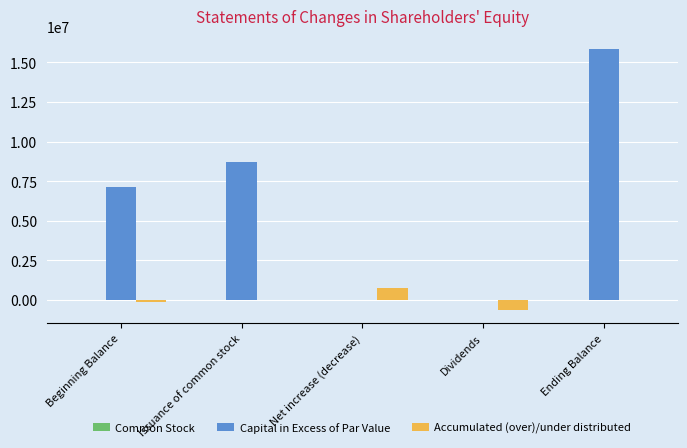

The value of Capital in Excess of Par Value at Issuance of common stock is 8702113. True or false?

True